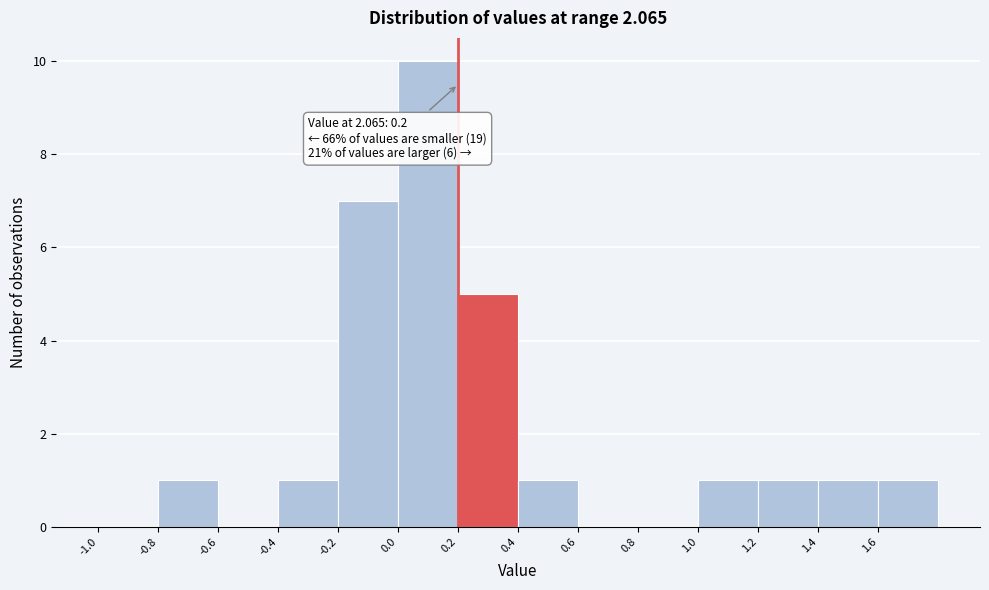

Over which range of the x-axis is the bar tallest?

0.0 to 0.2